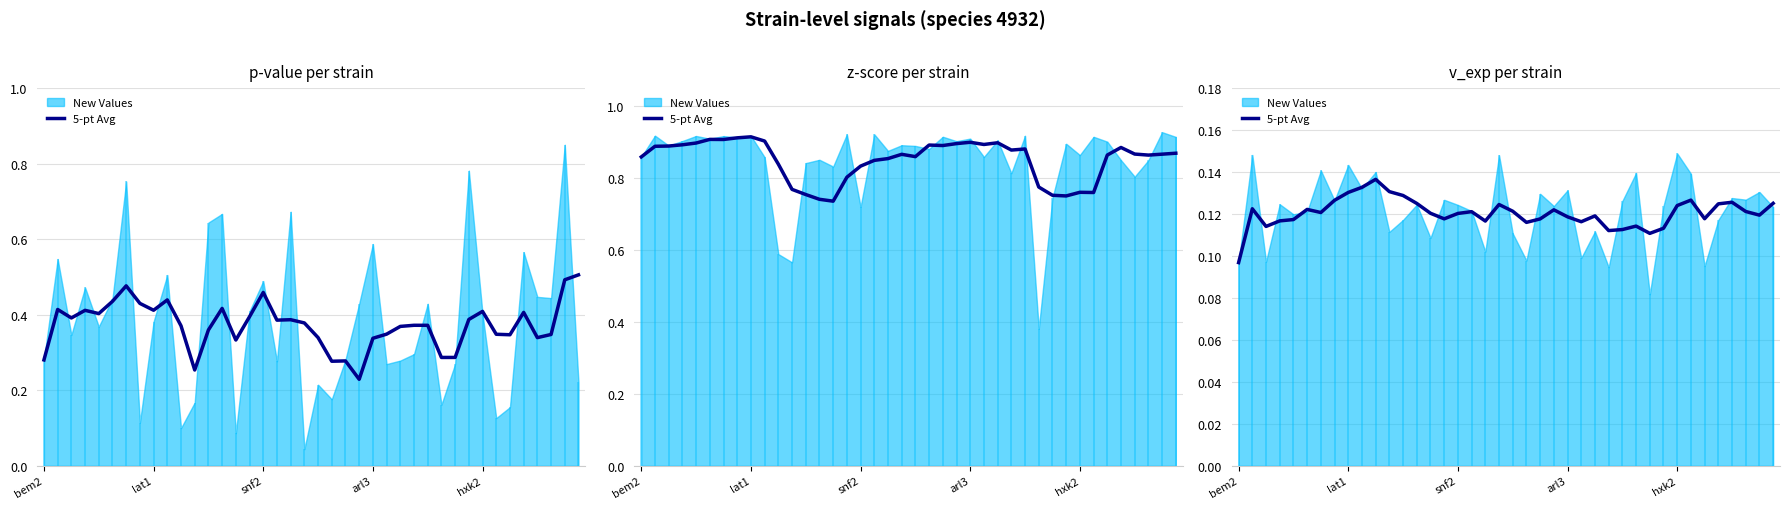

What is the label of the 20th point from the left?

19